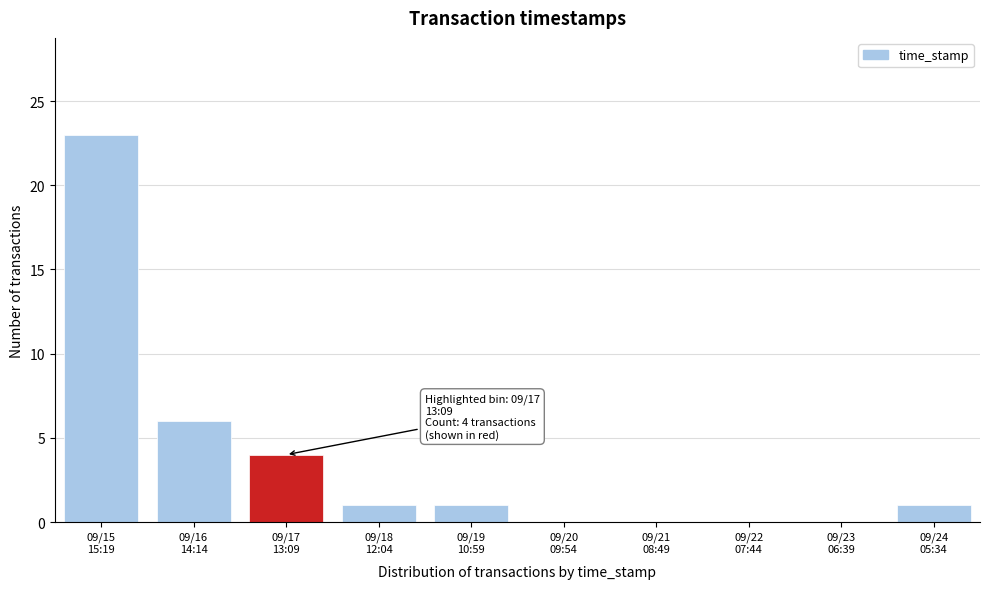

What is the sum of all values?

36